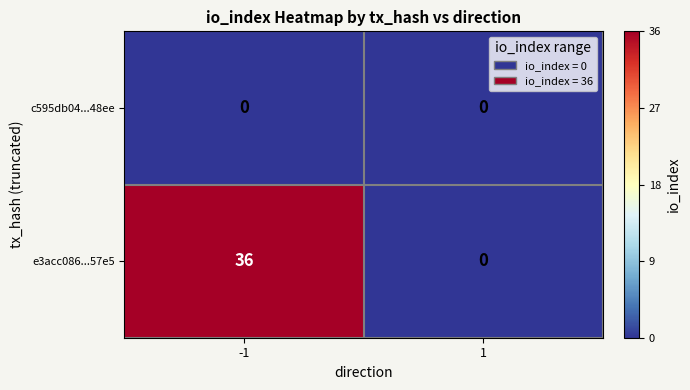

What is the average value of the e3acc086...57e5 series?

18